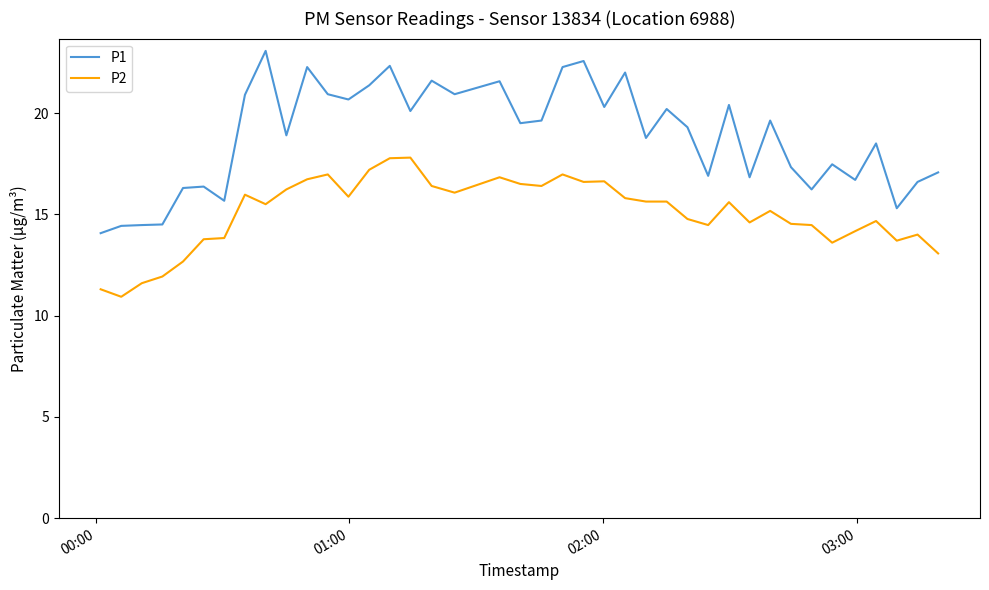

Rank the series by their average value, from lowest to highest.

P2, P1